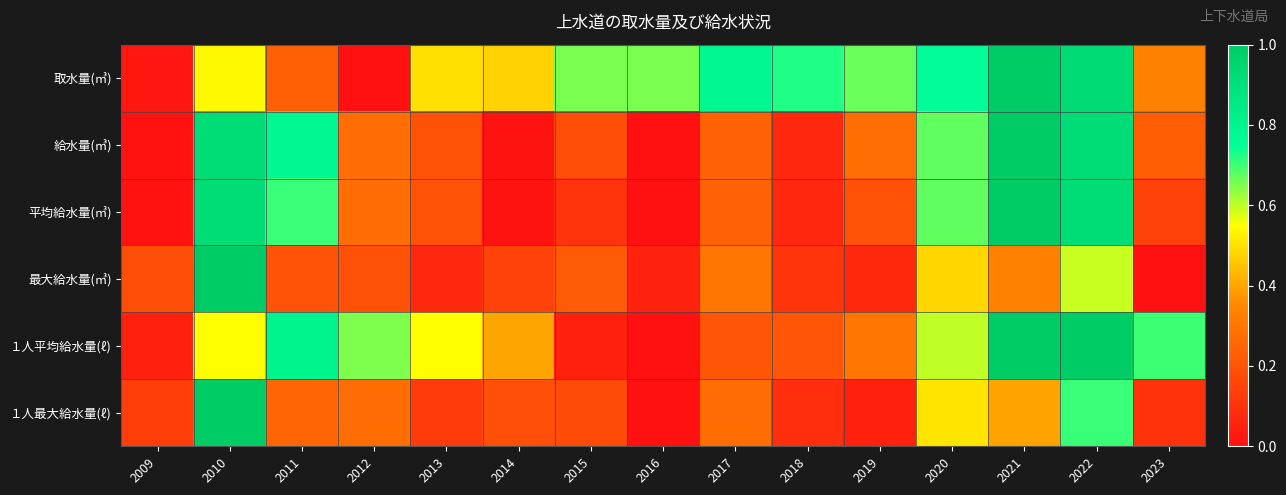

Which has a higher value, 2013 or 2011?

2013